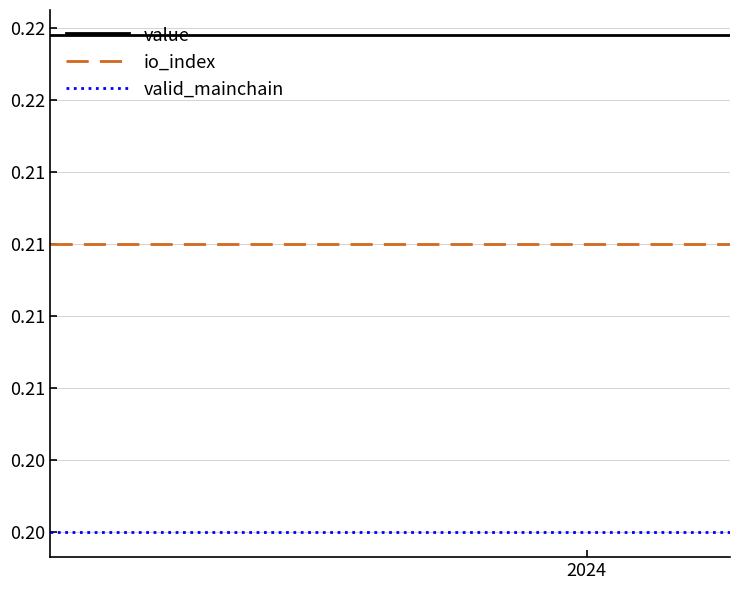

What are all the series names shown in the legend?

value, io_index, valid_mainchain